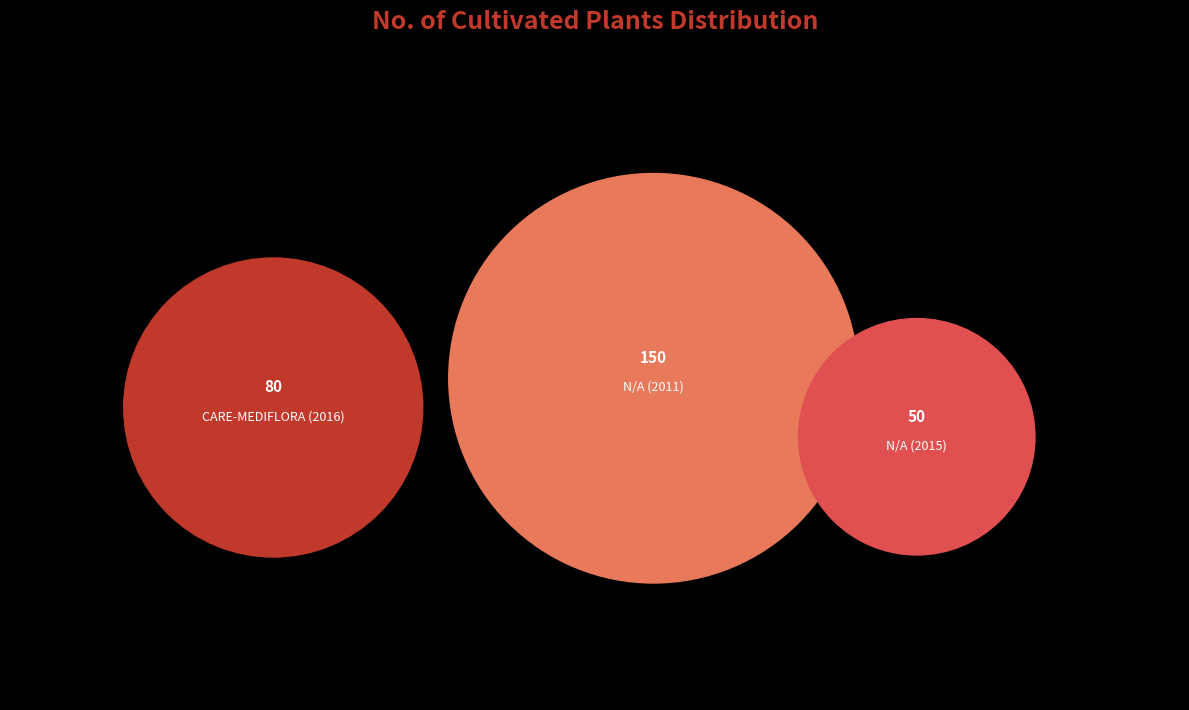

To the nearest percent, what is the combined percentage of CARE-MEDIFLORA (2016) and N/A (2015)?

46%